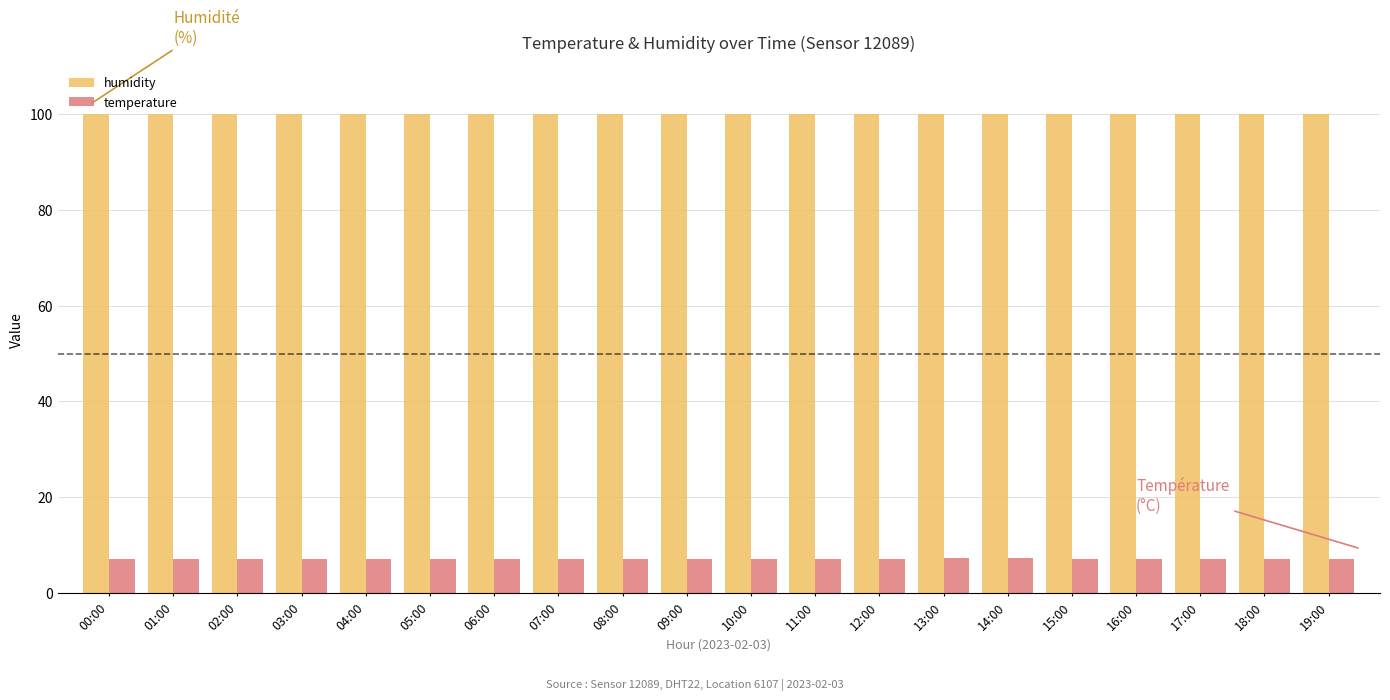

What is the total value across all series at 15:00?

107.1